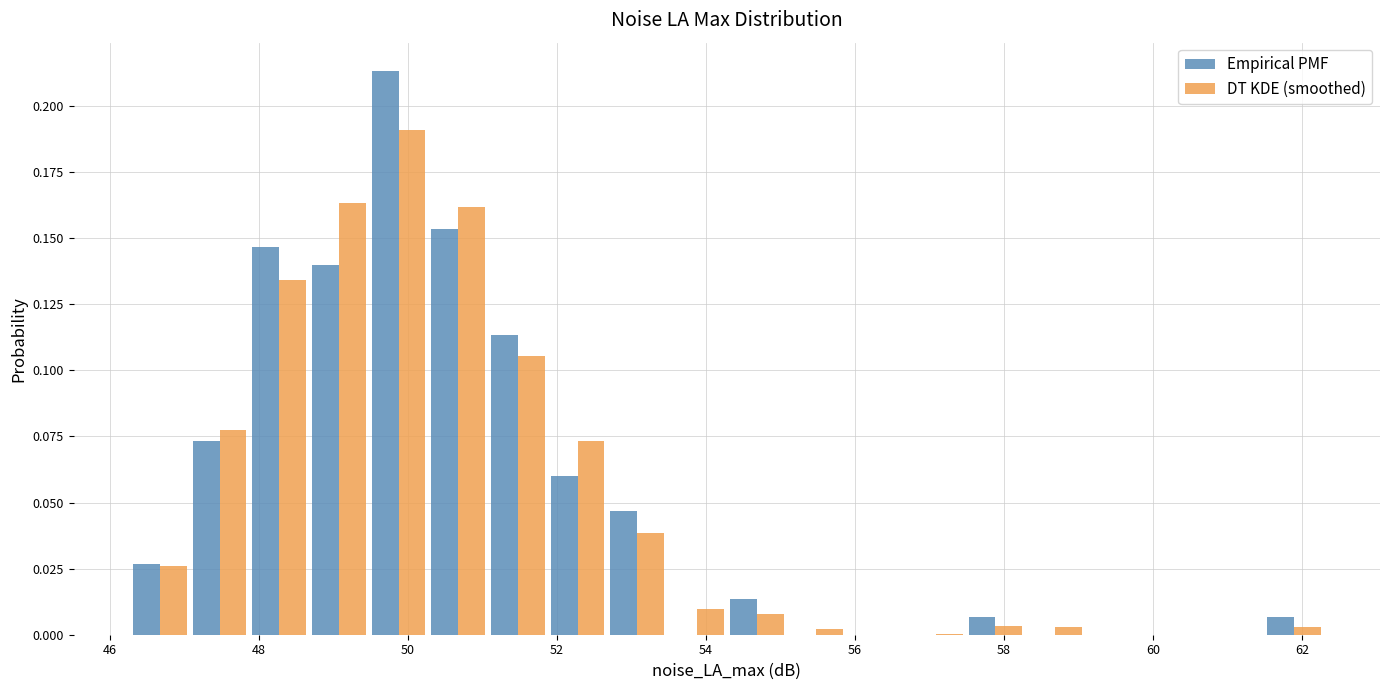

In the DT KDE (smoothed) series, which range on the x-axis has the tallest bar?

49.4 to 50.2